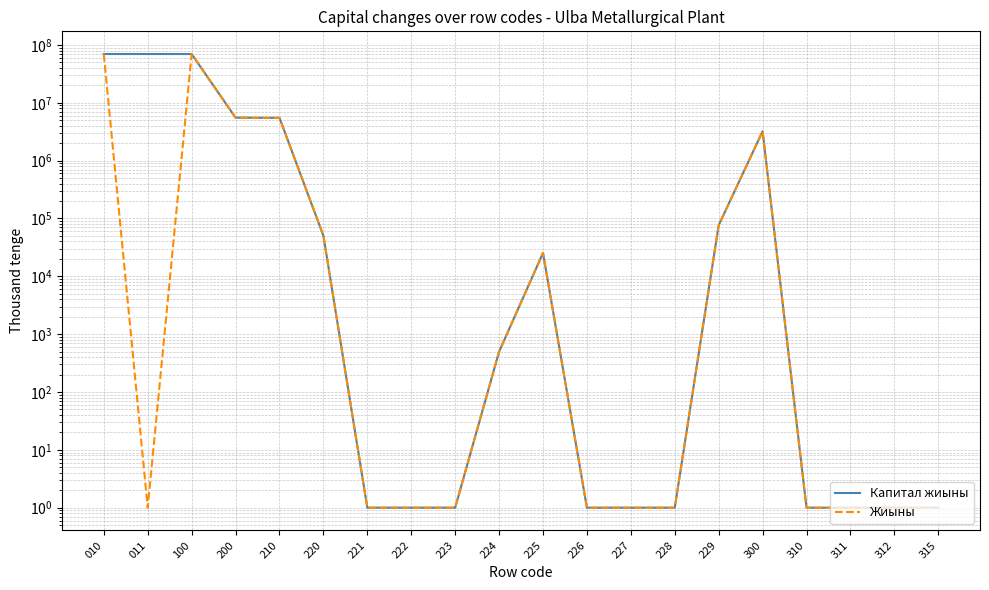

Is it true that Капитал жиыны equals 3214167 at 300?

True